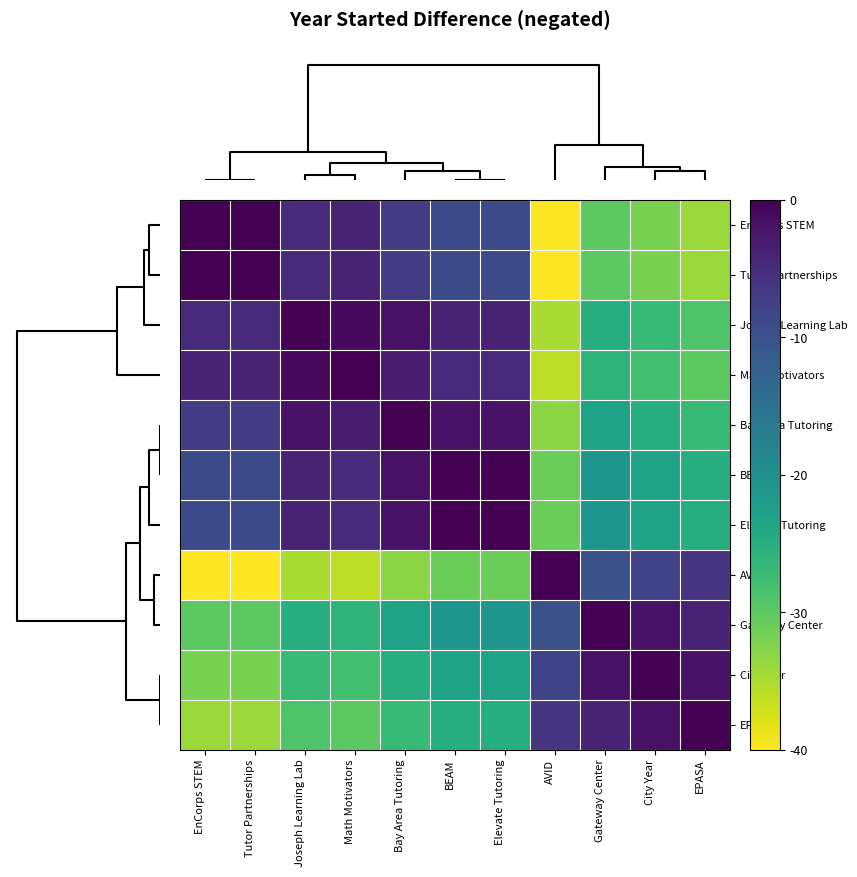

List the series in order of their peak value, highest first.

EnCorps STEM, Tutor Partnerships, Joseph Learning Lab, Math Motivators, Bay Area Tutoring, BEAM, Elevate Tutoring, AVID, Gateway Center, City Year, EPASA